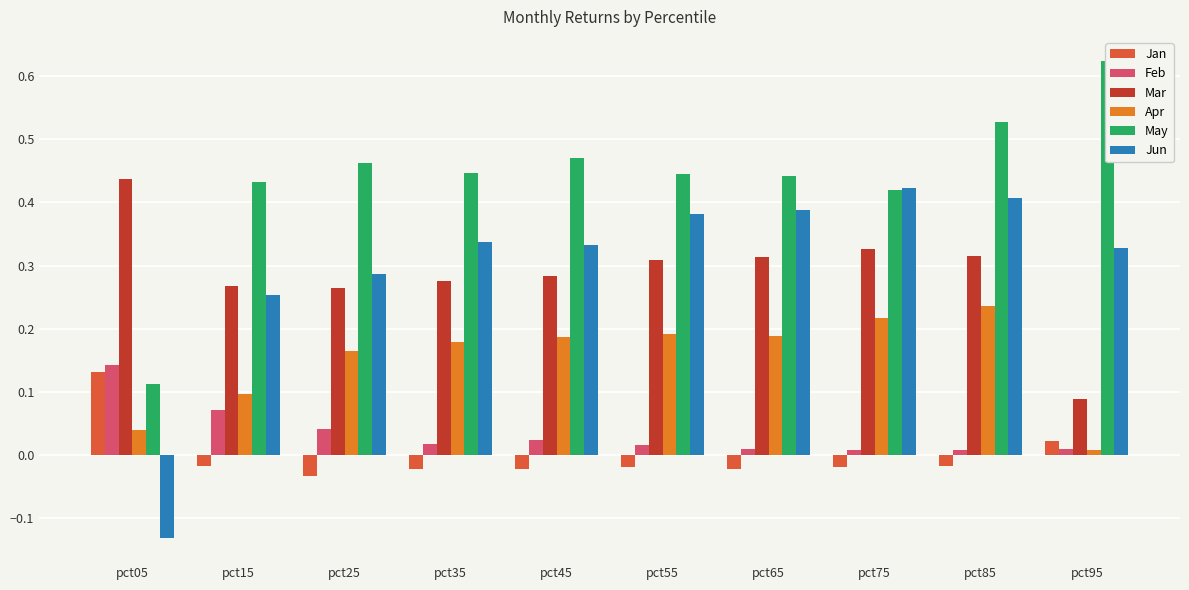

Which label corresponds to the largest value in the chart?

pct95